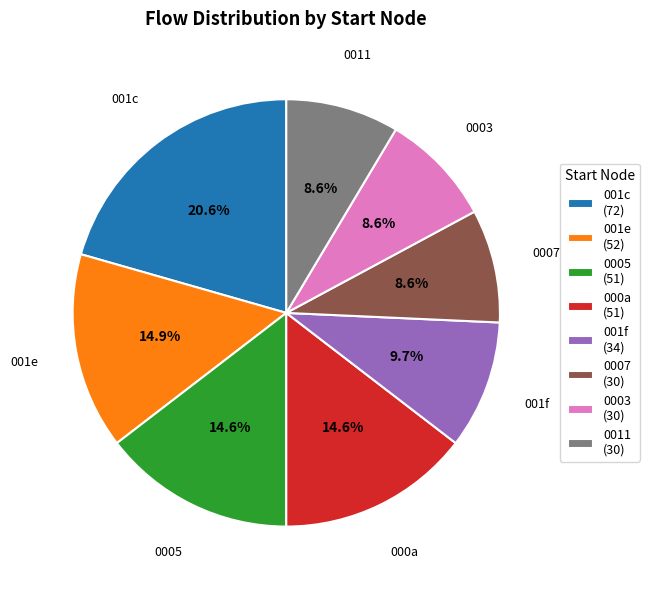

Does any single category account for the majority?

No